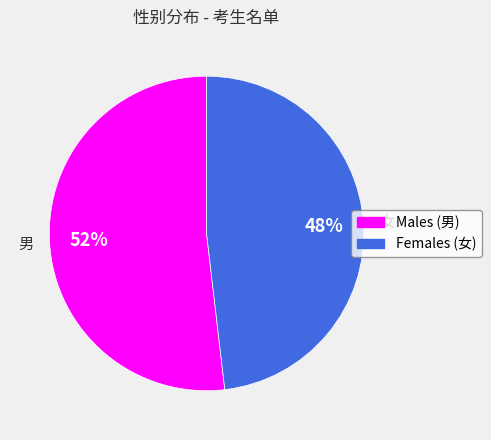

Is the sum of 男 and 女 greater than half?

Yes